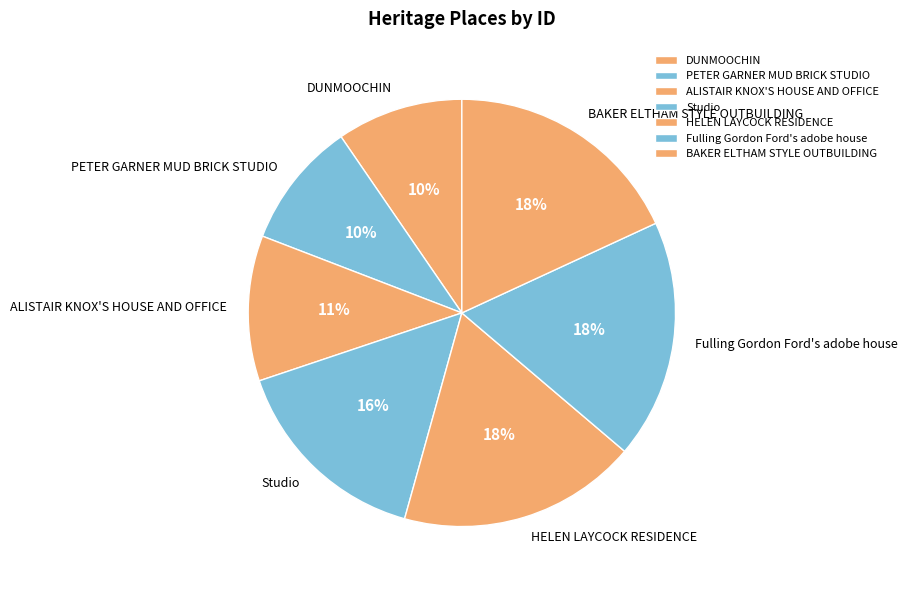

To the nearest percent, what is the combined percentage of BAKER ELTHAM STYLE OUTBUILDING and PETER GARNER MUD BRICK STUDIO?

28%